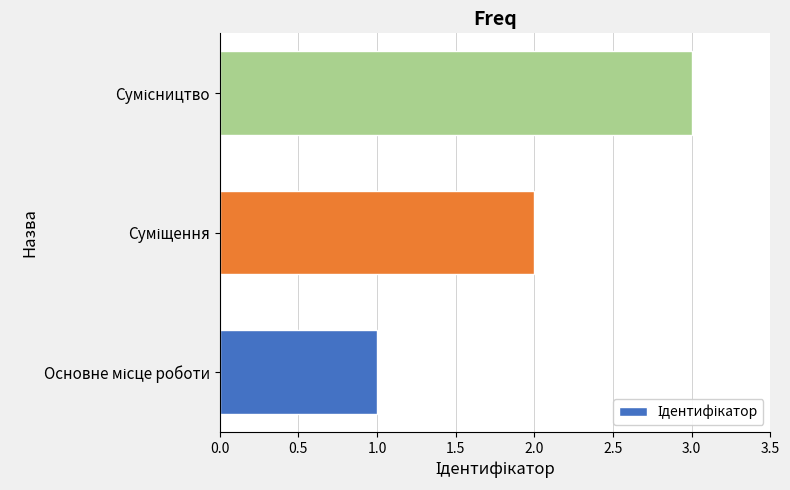

What is the smallest value displayed?

1